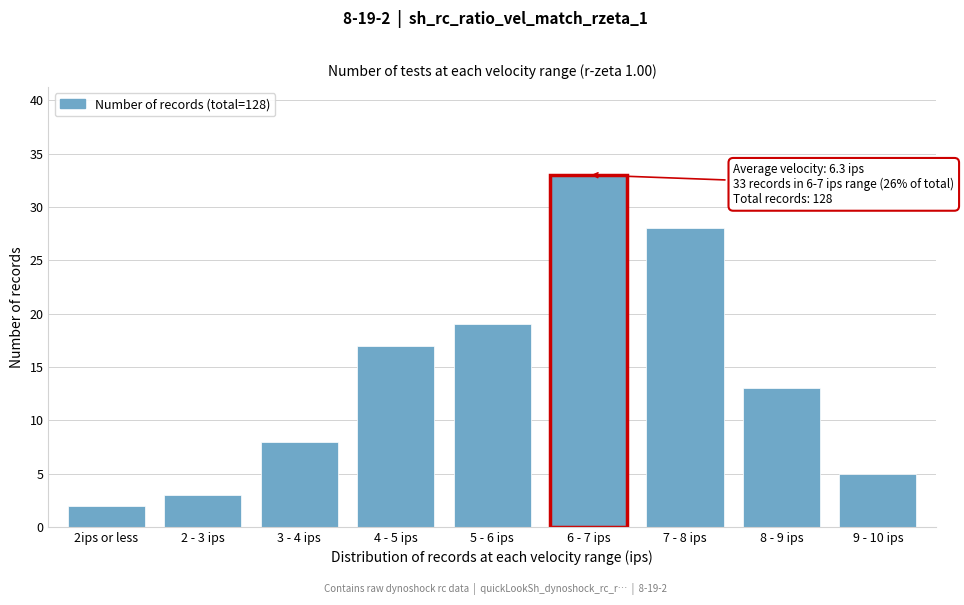

Reading left to right, what are all the values shown in this chart?

2ips or less=2	2 - 3 ips=3	3 - 4 ips=8	4 - 5 ips=17	5 - 6 ips=19	6 - 7 ips=33	7 - 8 ips=28	8 - 9 ips=13	9 - 10 ips=5